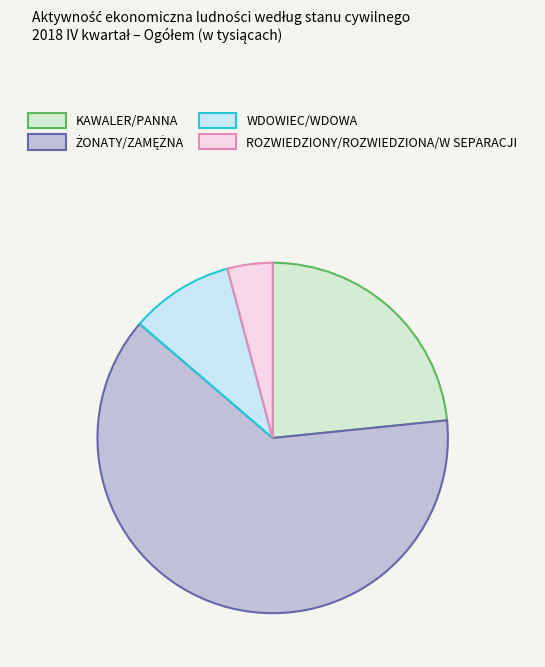

Is it true that KAWALER/PANNA is 23% of the pie?

True